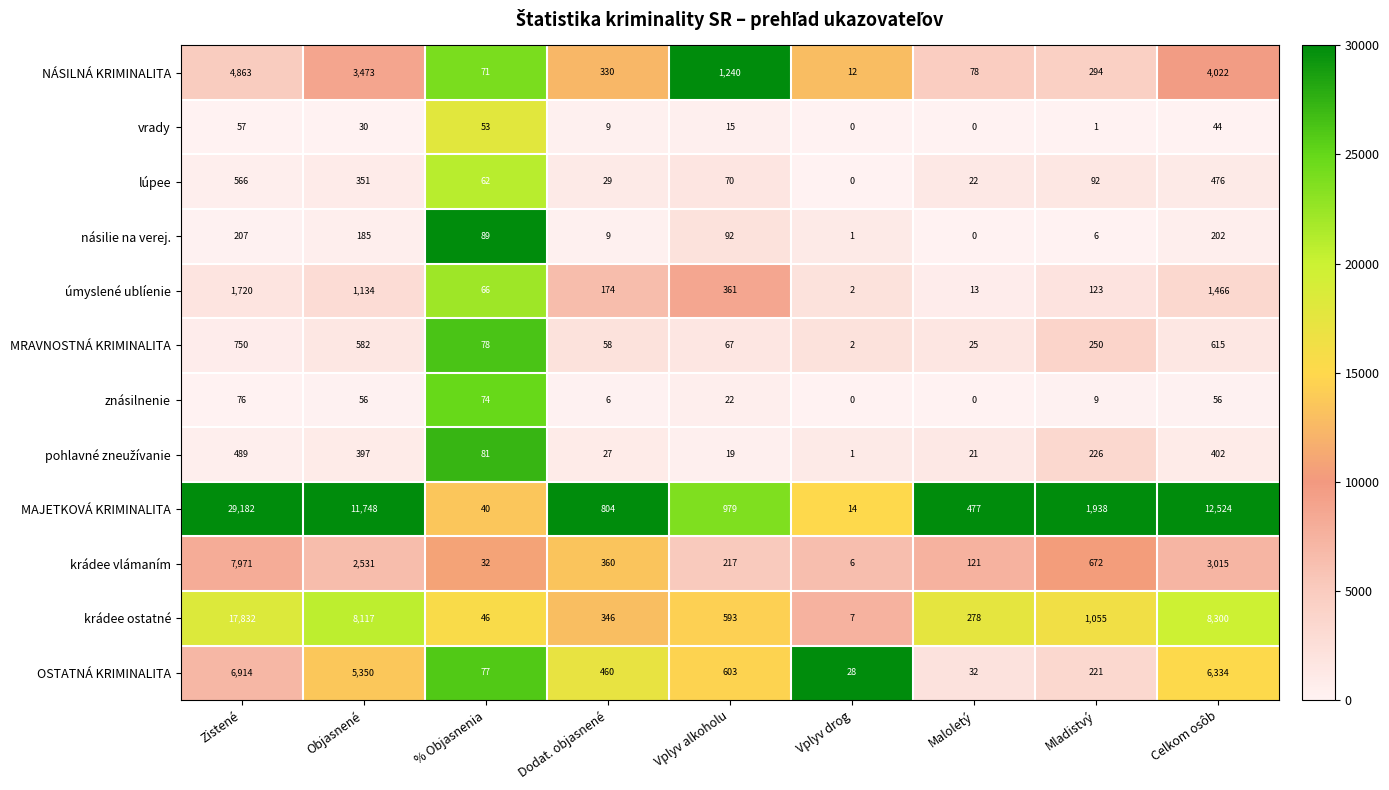

True or false: OSTATNÁ KRIMINALITA has a value of 460 at Dodat. objasnené.

True